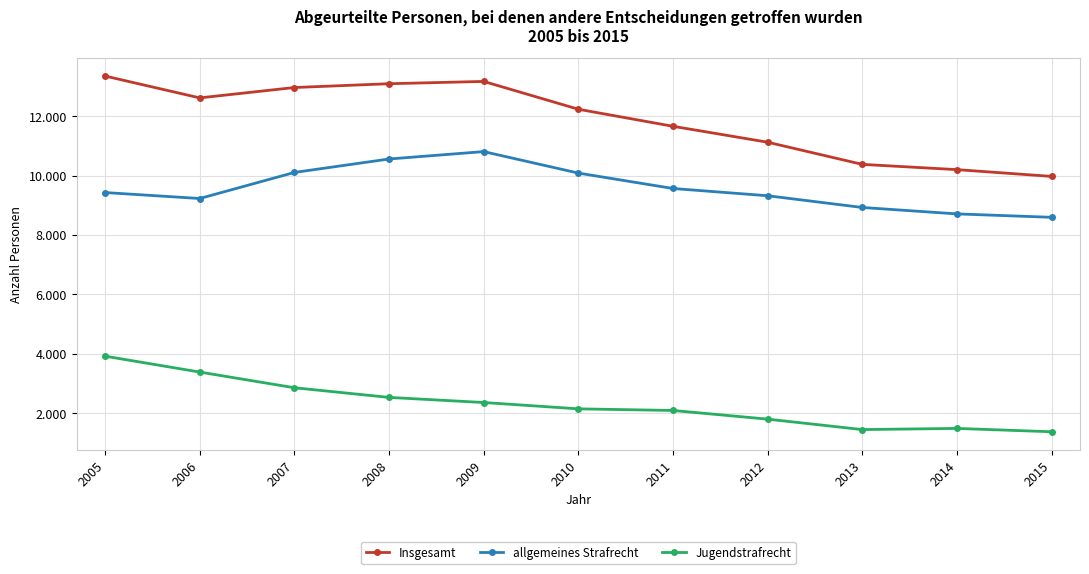

True or false: Insgesamt has more than 1 points higher than both neighbors.

False